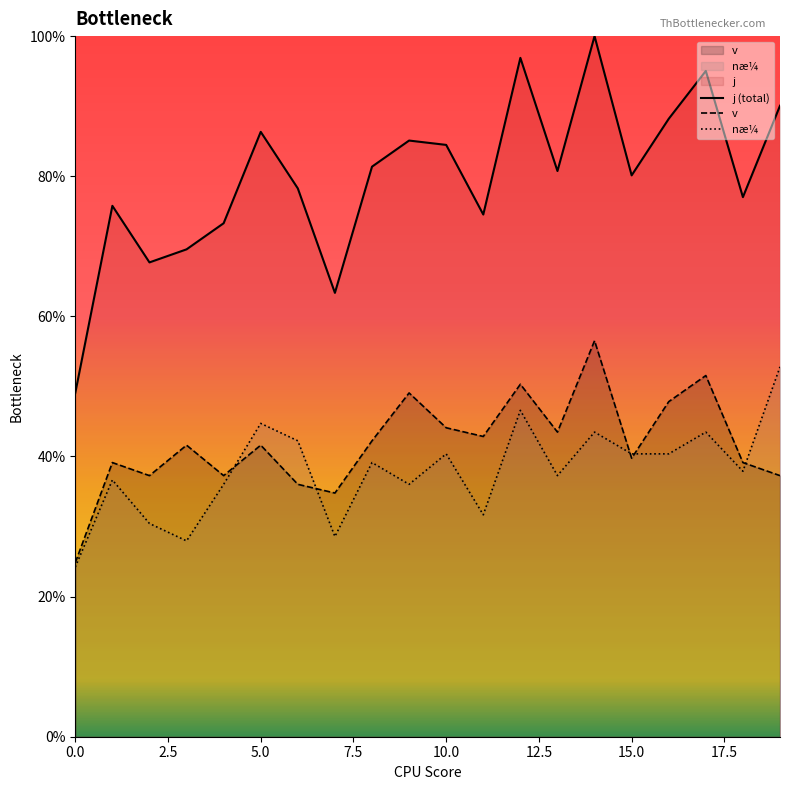

What is the smallest value displayed?

24.2